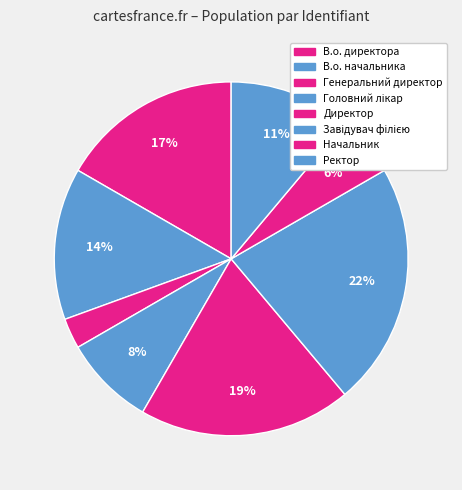

What is the largest slice in the pie chart?

Завідувач філією